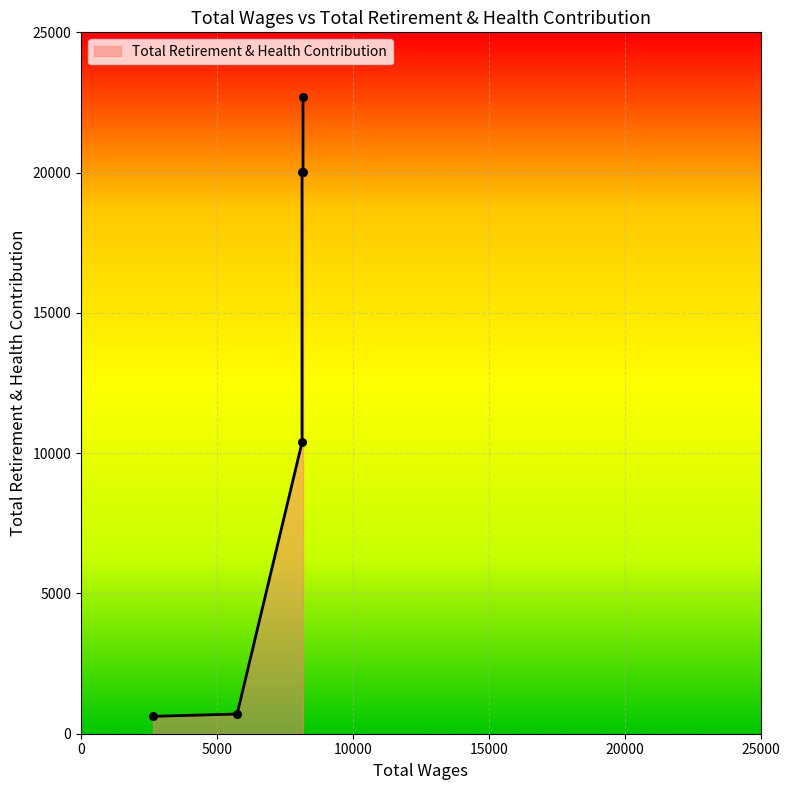

Between 8130.0 and 8130.0, which is larger?

8130.0